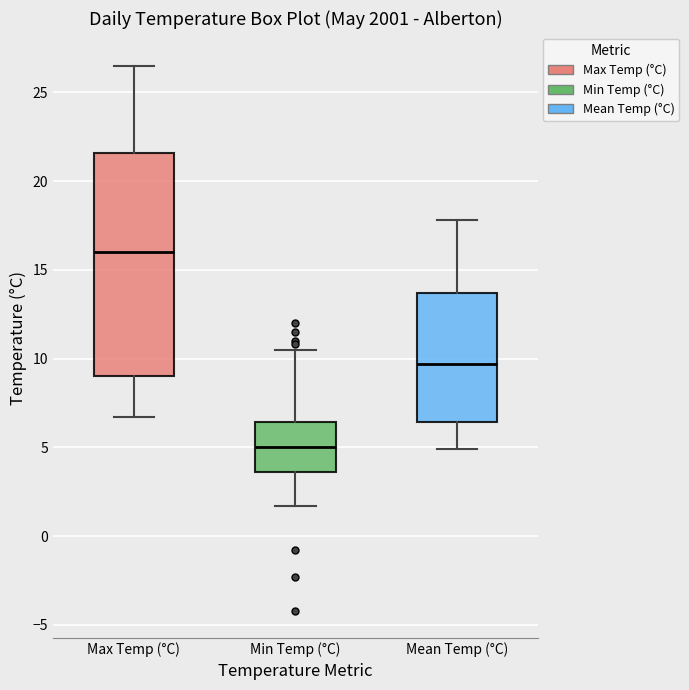

Reading left to right, transcribe this box plot: for each box, give where its median line is, the range the box spans, and where its two whiskers end, as read against the y-axis. The values are not printed on the chart, so give them approximately, as read against the axis.

Max Temp (°C): median 16.0, box 9.0 to 21.5, whiskers 6.5 to 26.5
Min Temp (°C): median 5.0, box 3.5 to 6.5, whiskers 1.5 to 10.5
Mean Temp (°C): median 9.5, box 6.5 to 13.5, whiskers 5.0 to 18.0